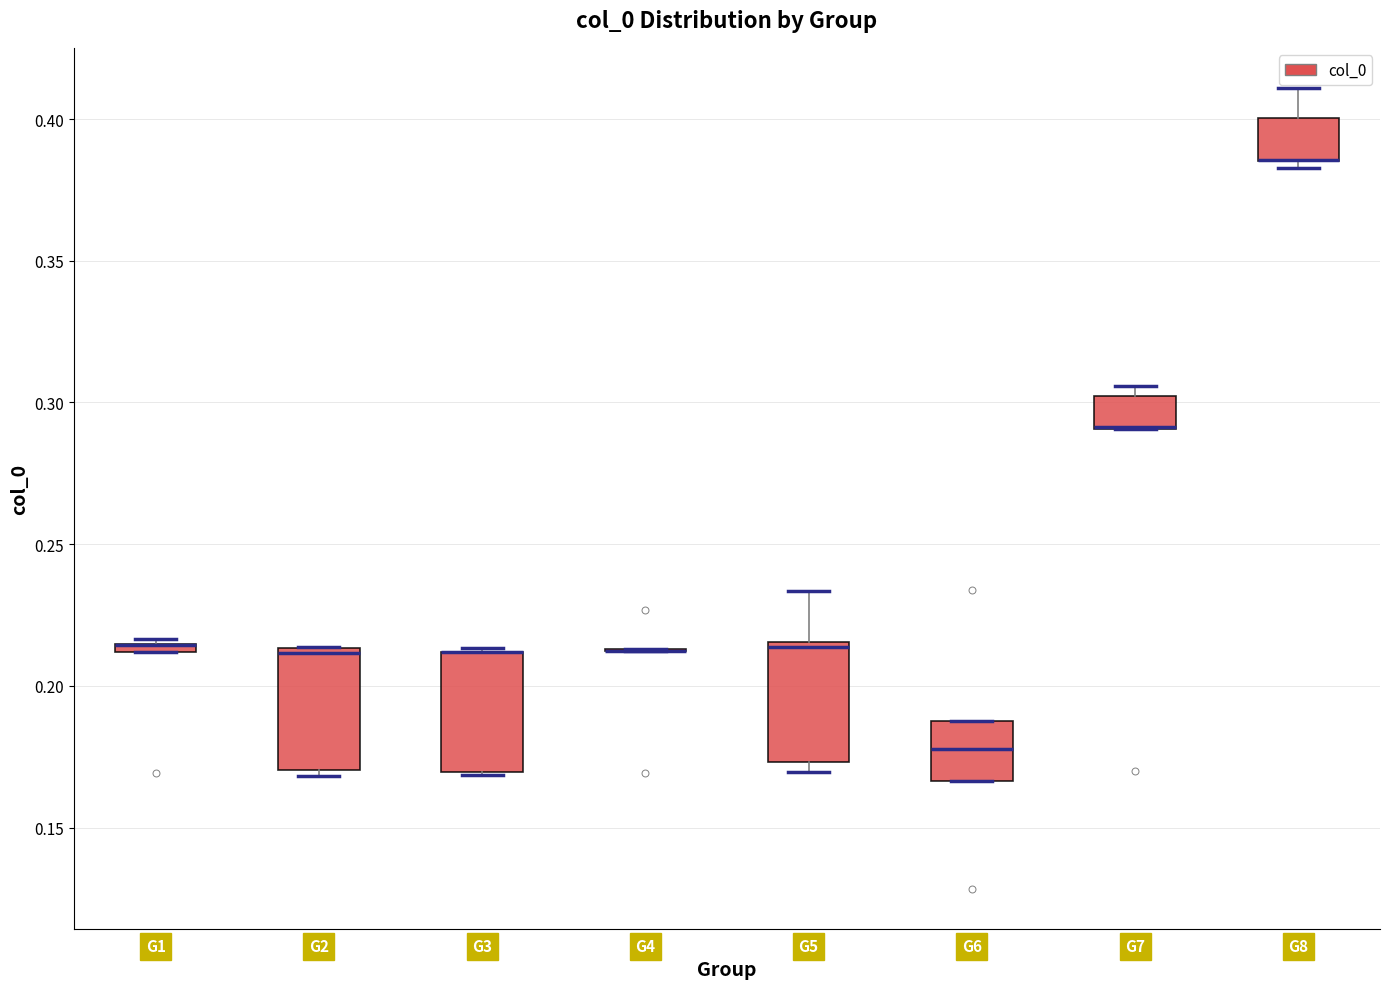

Where is the upper edge of the box for G1 on the y-axis? The values are not printed on the chart, so give them approximately, as read against the axis.

0.215